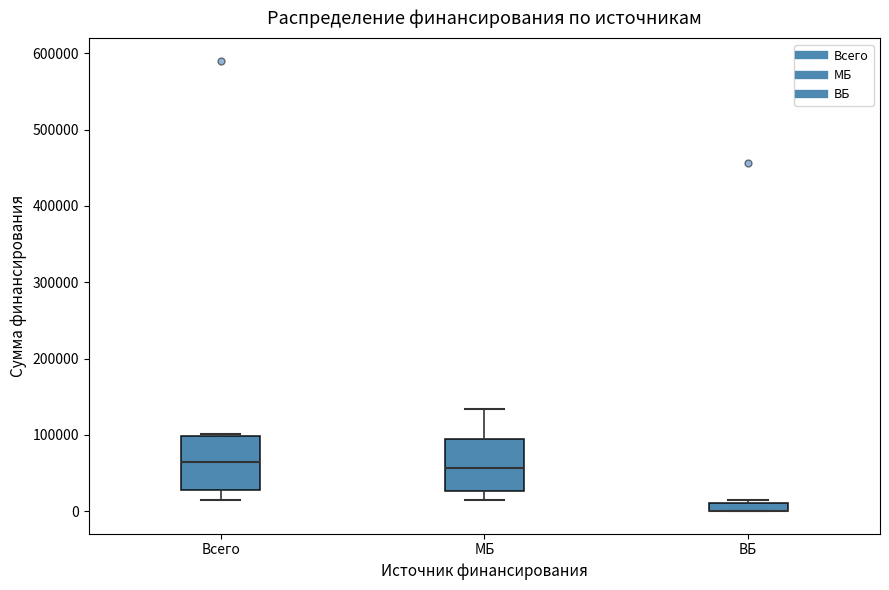

Where is the upper edge of the box for Всего on the y-axis? The values are not printed on the chart, so give them approximately, as read against the axis.

100000